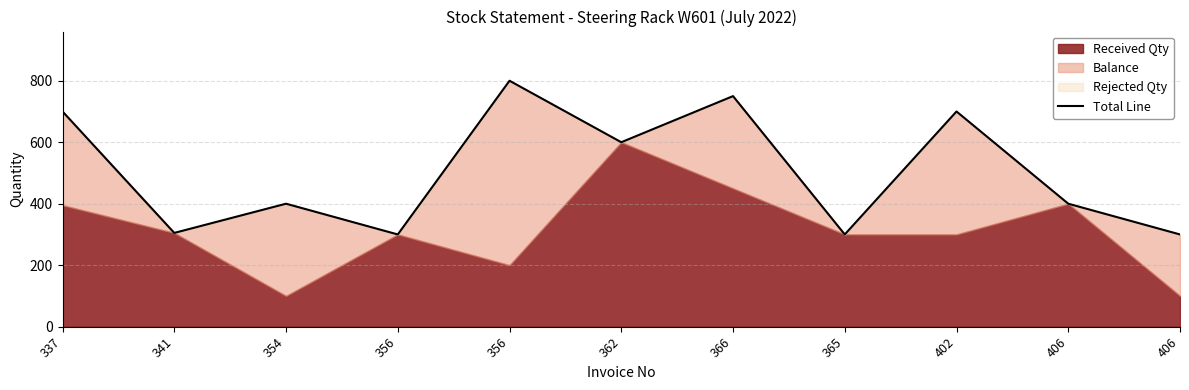

Is it true that the value at 356 is 1090?

False